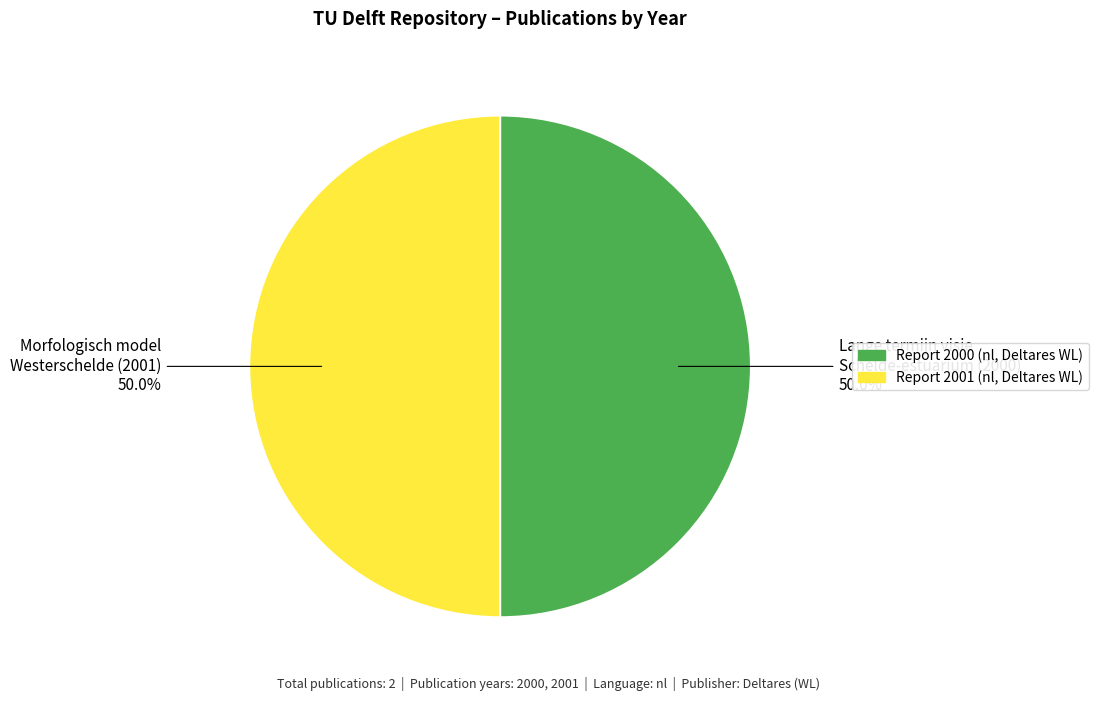

What is the total percentage of Report 2001 (nl, Deltares WL) and Report 2000 (nl, Deltares WL)?

100.0%